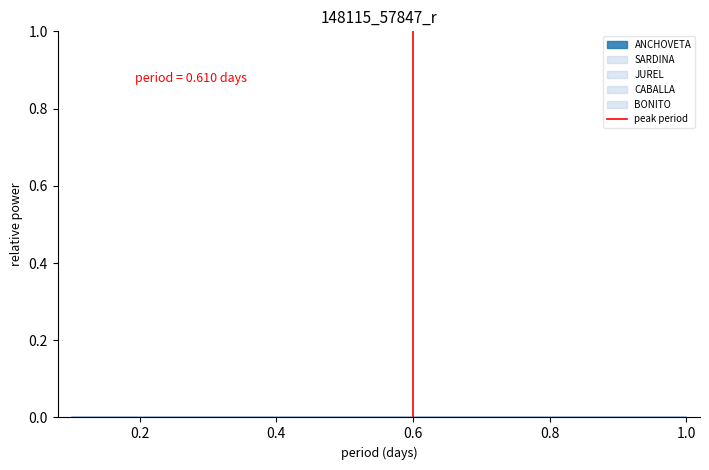

Which has a higher value, 0.6 or 0.6?

0.6